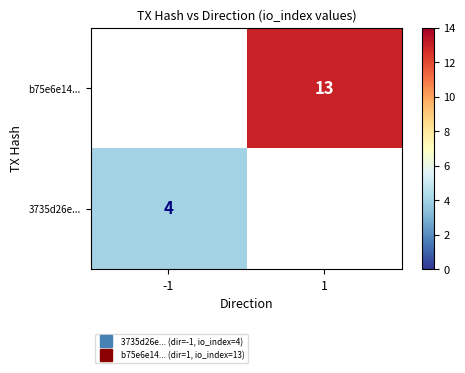

Which has a higher value, -1 or 1?

1